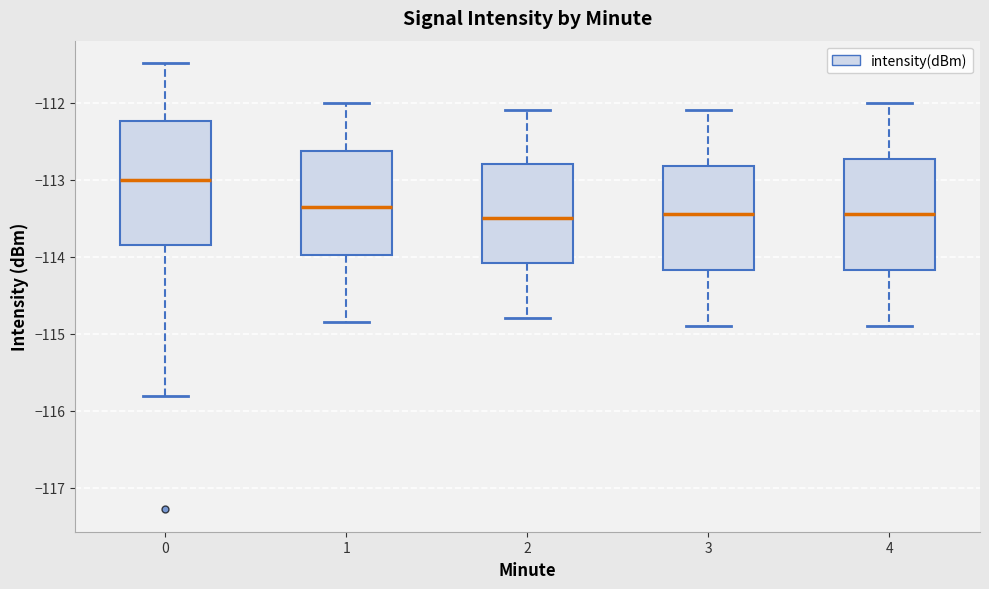

Reading left to right, transcribe this box plot: for each box, give where its median line is, the range the box spans, and where its two whiskers end, as read against the y-axis. The values are not printed on the chart, so give them approximately, as read against the axis.

0: median -113.0, box -113.8 to -112.2, whiskers -115.8 to -111.5
1: median -113.4, box -114.0 to -112.6, whiskers -114.8 to -112.0
2: median -113.5, box -114.1 to -112.8, whiskers -114.8 to -112.1
3: median -113.4, box -114.2 to -112.8, whiskers -114.9 to -112.1
4: median -113.4, box -114.2 to -112.7, whiskers -114.9 to -112.0